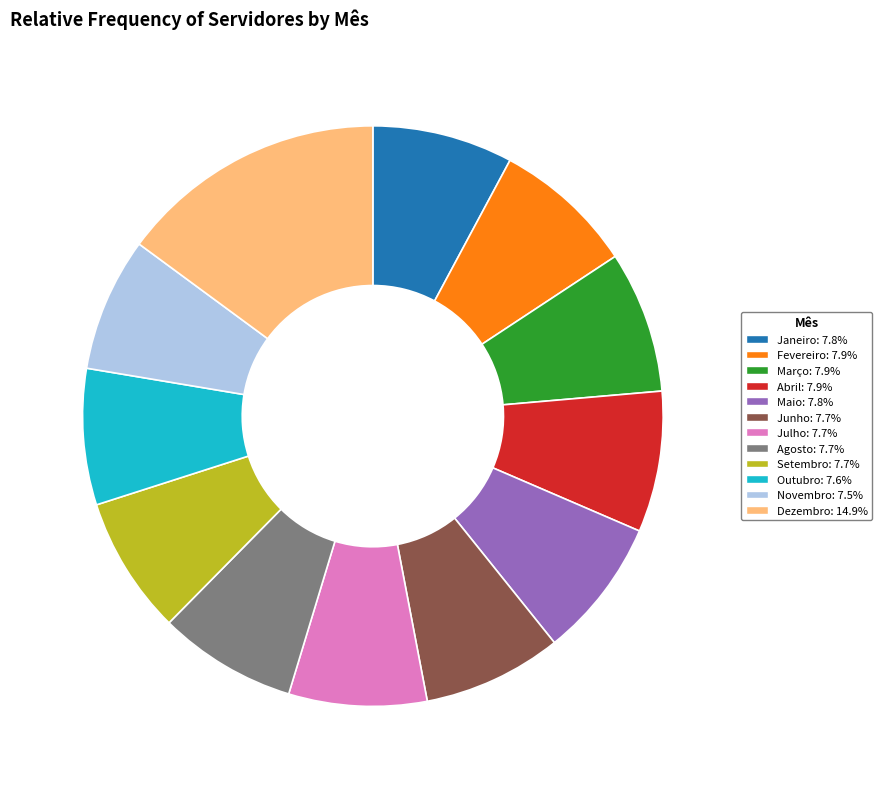

True or false: Março accounts for 8% of the total.

True